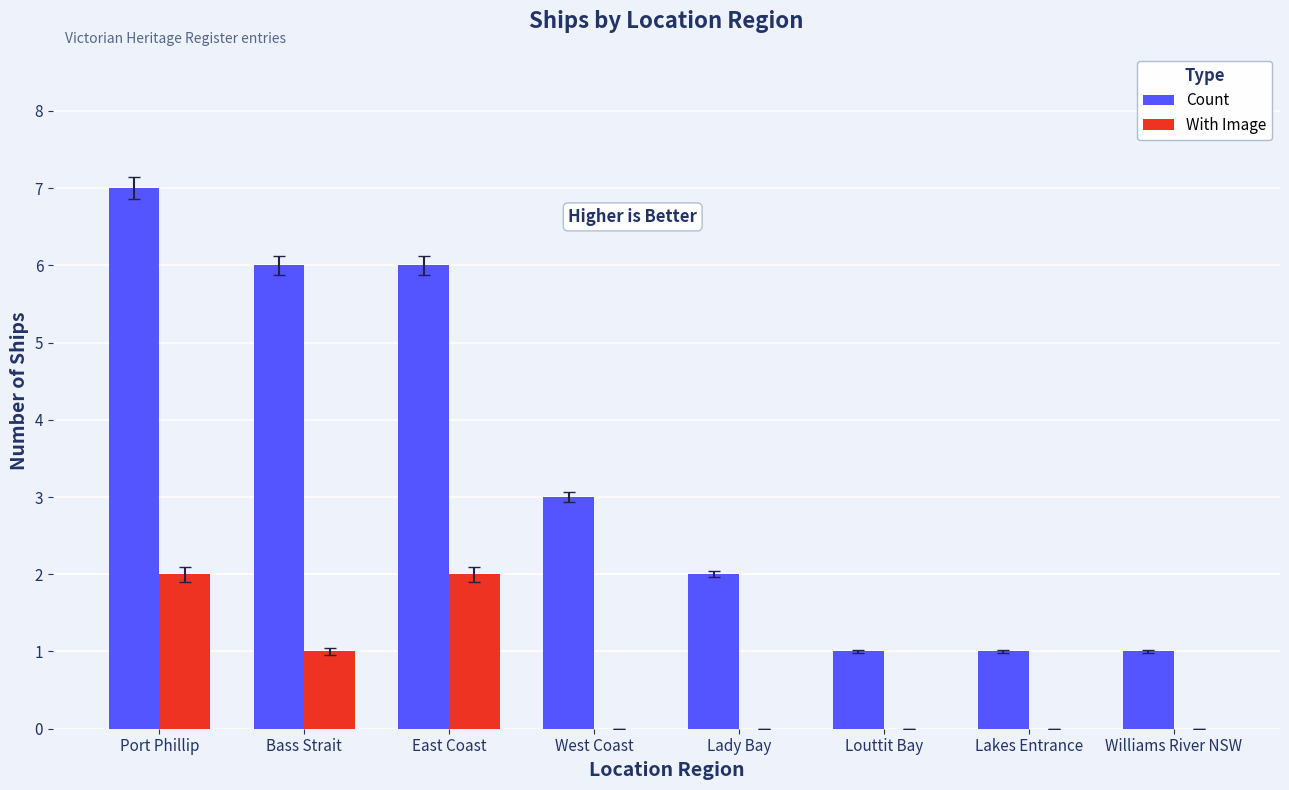

What is the total value across all series at Lady Bay?

2